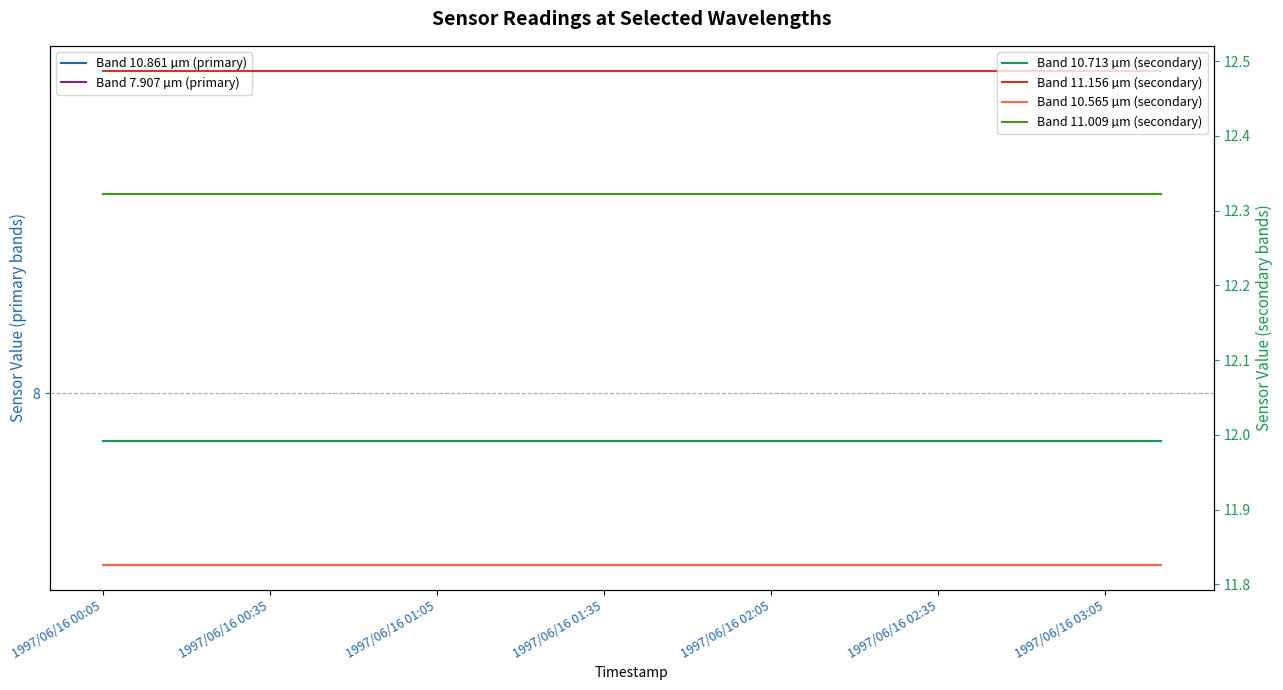

Reading left to right, list all the values displayed in this chart.

Band 10.861 µm (primary): 9.7	9.7	9.7	9.7	9.7	9.7	9.7	9.7	9.7	9.7	9.7	9.7	9.7	9.7	9.7	9.7	9.7	9.7	9.7	9.7
Band 7.907 µm (primary): 7.1	7.1	7.1	7.1	7.1	7.1	7.1	7.1	7.1	7.1	7.1	7.1	7.1	7.1	7.1	7.1	7.1	7.1	7.1	7.1
Band 10.713 µm (secondary): 12.0	12.0	12.0	12.0	12.0	12.0	12.0	12.0	12.0	12.0	12.0	12.0	12.0	12.0	12.0	12.0	12.0	12.0	12.0	12.0
Band 11.156 µm (secondary): 12.5	12.5	12.5	12.5	12.5	12.5	12.5	12.5	12.5	12.5	12.5	12.5	12.5	12.5	12.5	12.5	12.5	12.5	12.5	12.5
Band 10.565 µm (secondary): 11.8	11.8	11.8	11.8	11.8	11.8	11.8	11.8	11.8	11.8	11.8	11.8	11.8	11.8	11.8	11.8	11.8	11.8	11.8	11.8
Band 11.009 µm (secondary): 12.3	12.3	12.3	12.3	12.3	12.3	12.3	12.3	12.3	12.3	12.3	12.3	12.3	12.3	12.3	12.3	12.3	12.3	12.3	12.3